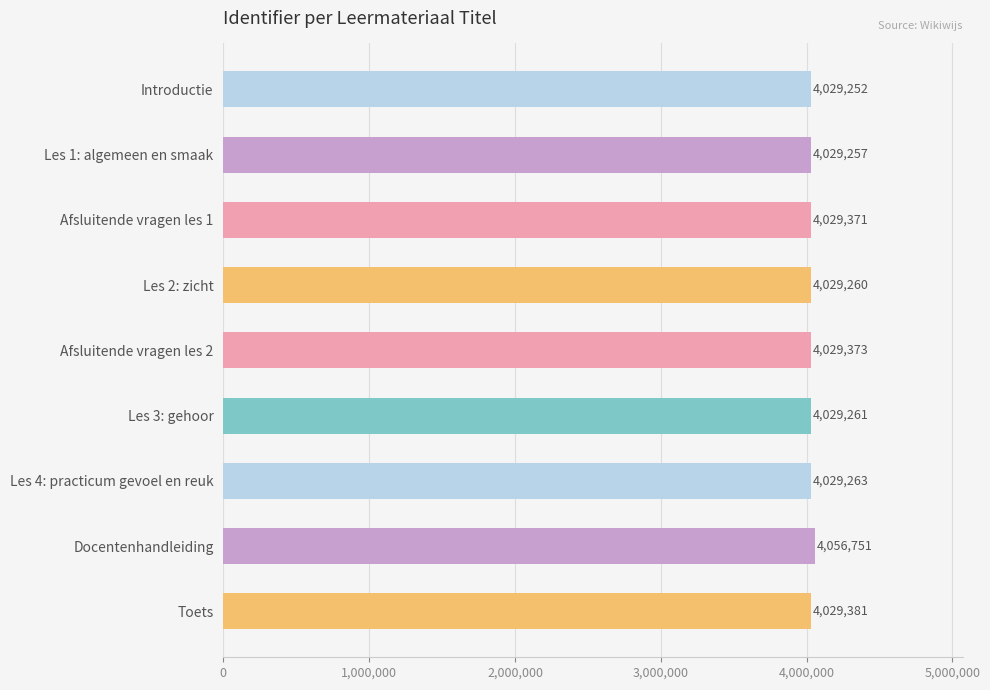

The chart shows a value of 4056751 at Docentenhandleiding. True or false?

True